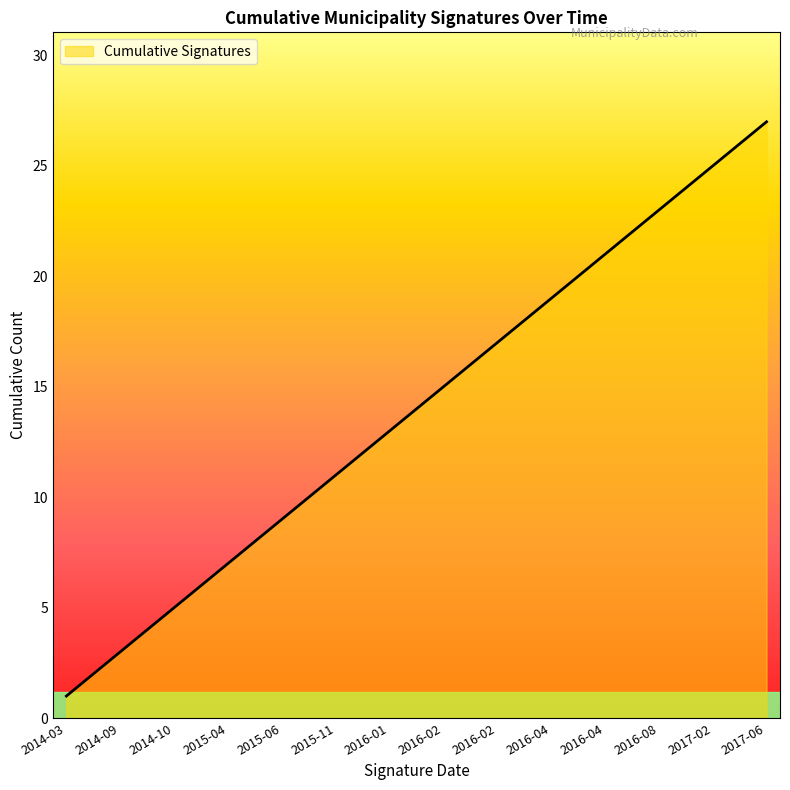

What is the greatest value displayed?

27